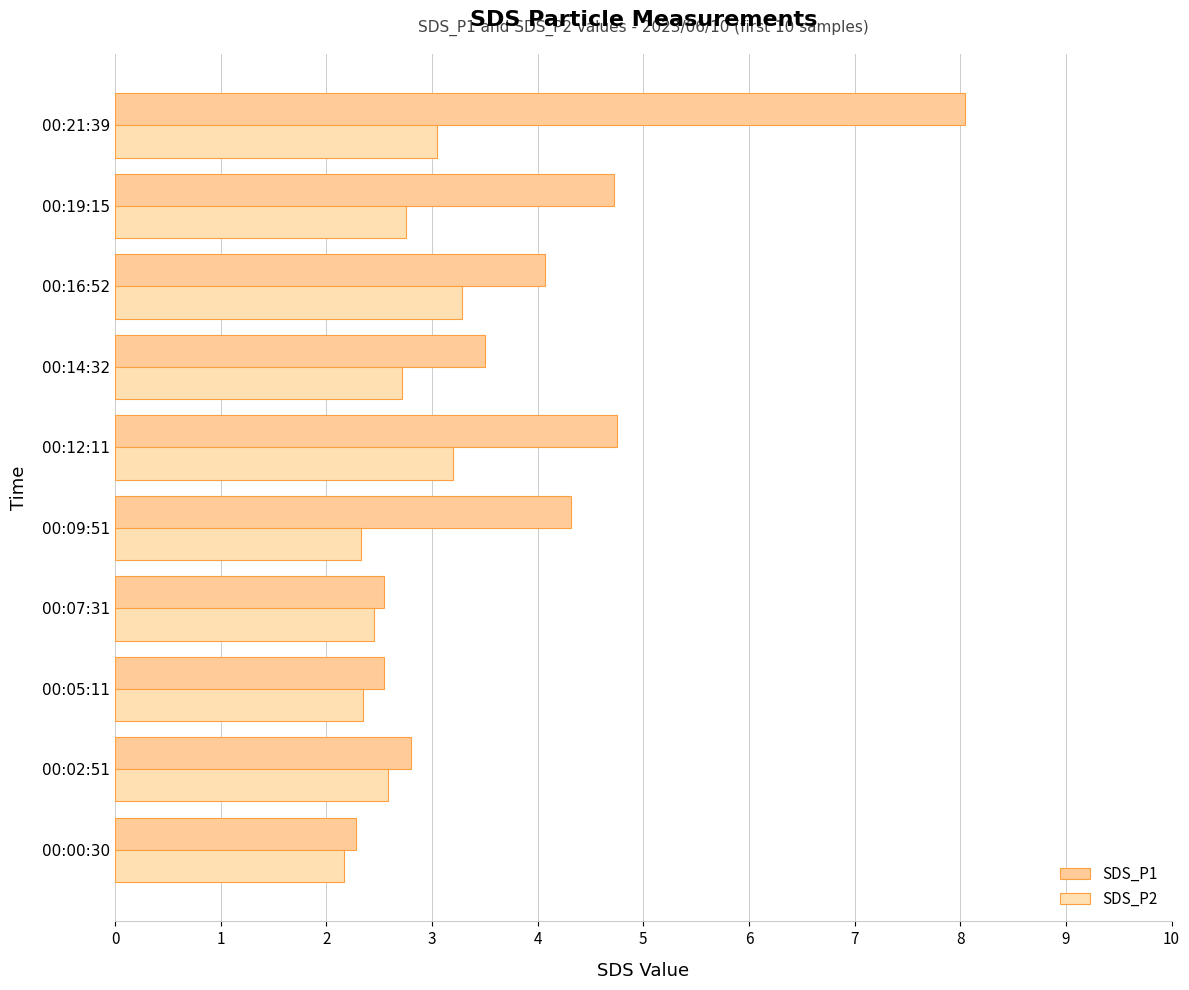

How many values in the SDS_P1 series are below 4?

5